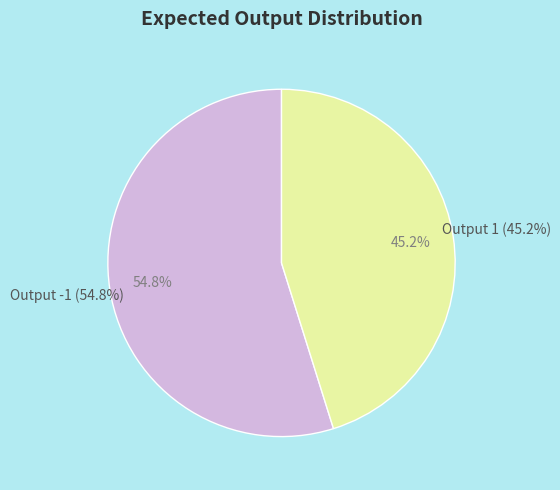

Combined, what portion of the pie is 1 and -1?

100.0%